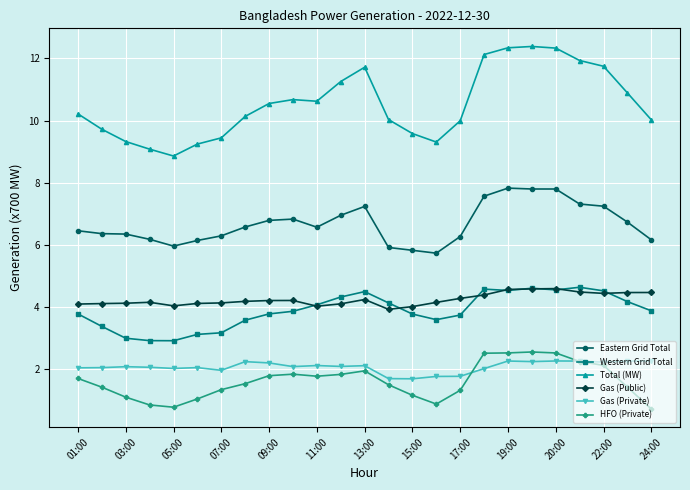

True or false: Total (MW) and HFO (Private) intersect in this chart.

False